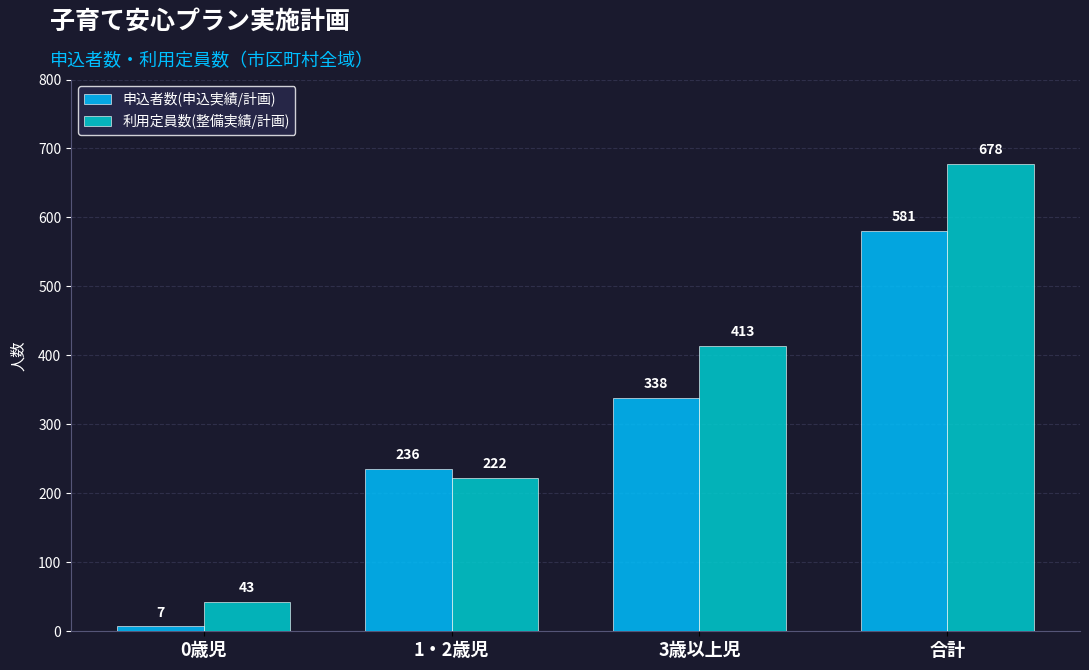

What is the total value across all series at 1・2歳児?

458